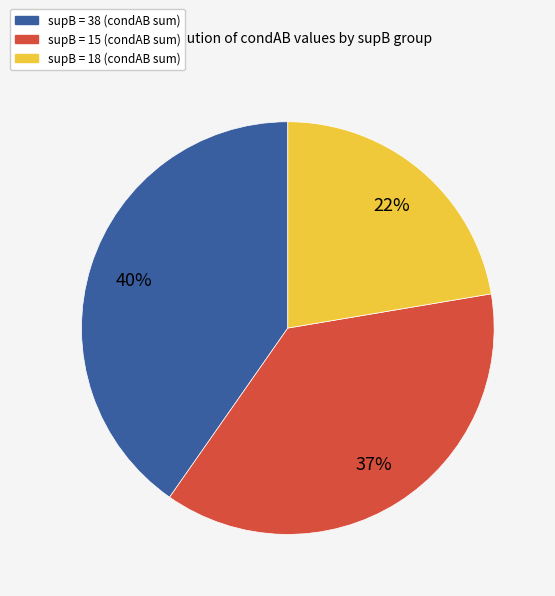

Is there a majority slice in this chart?

No